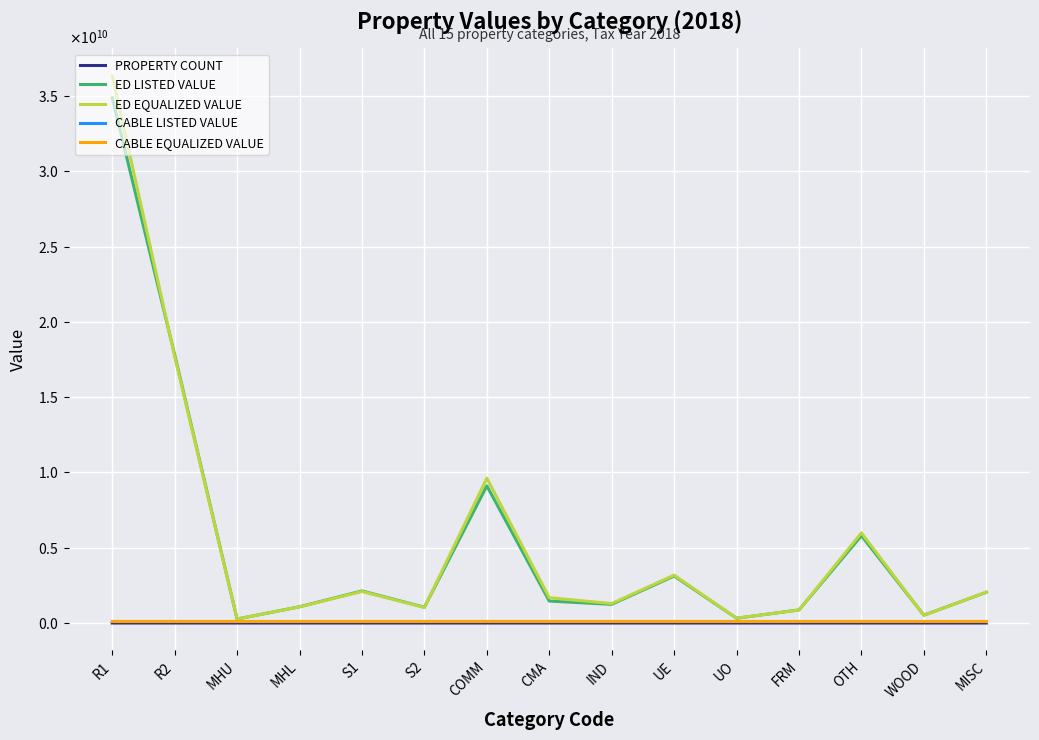

Which category has the highest value in the CABLE LISTED VALUE series?

R1